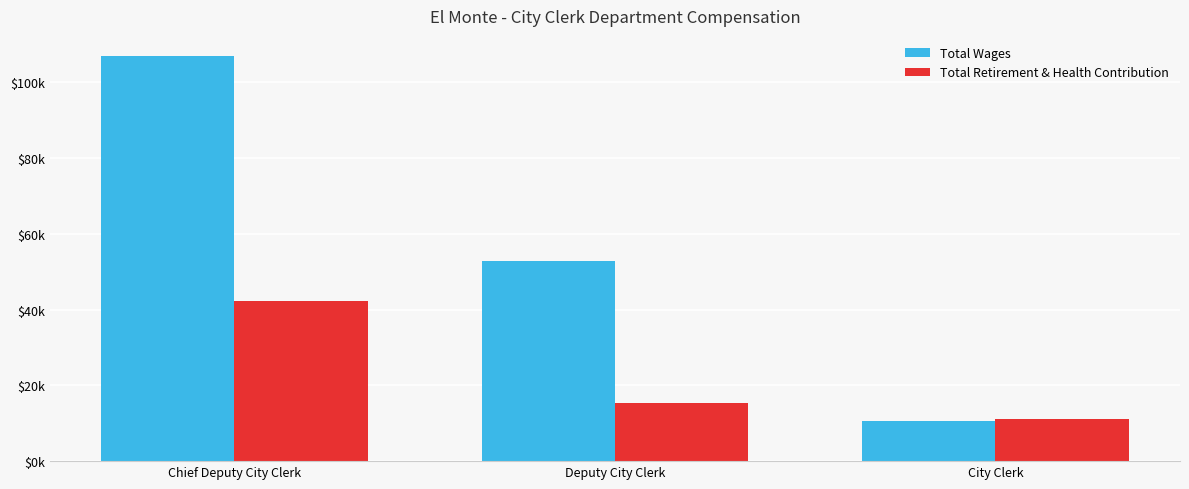

What are all the series names shown in the legend?

Total Wages, Total Retirement & Health Contribution